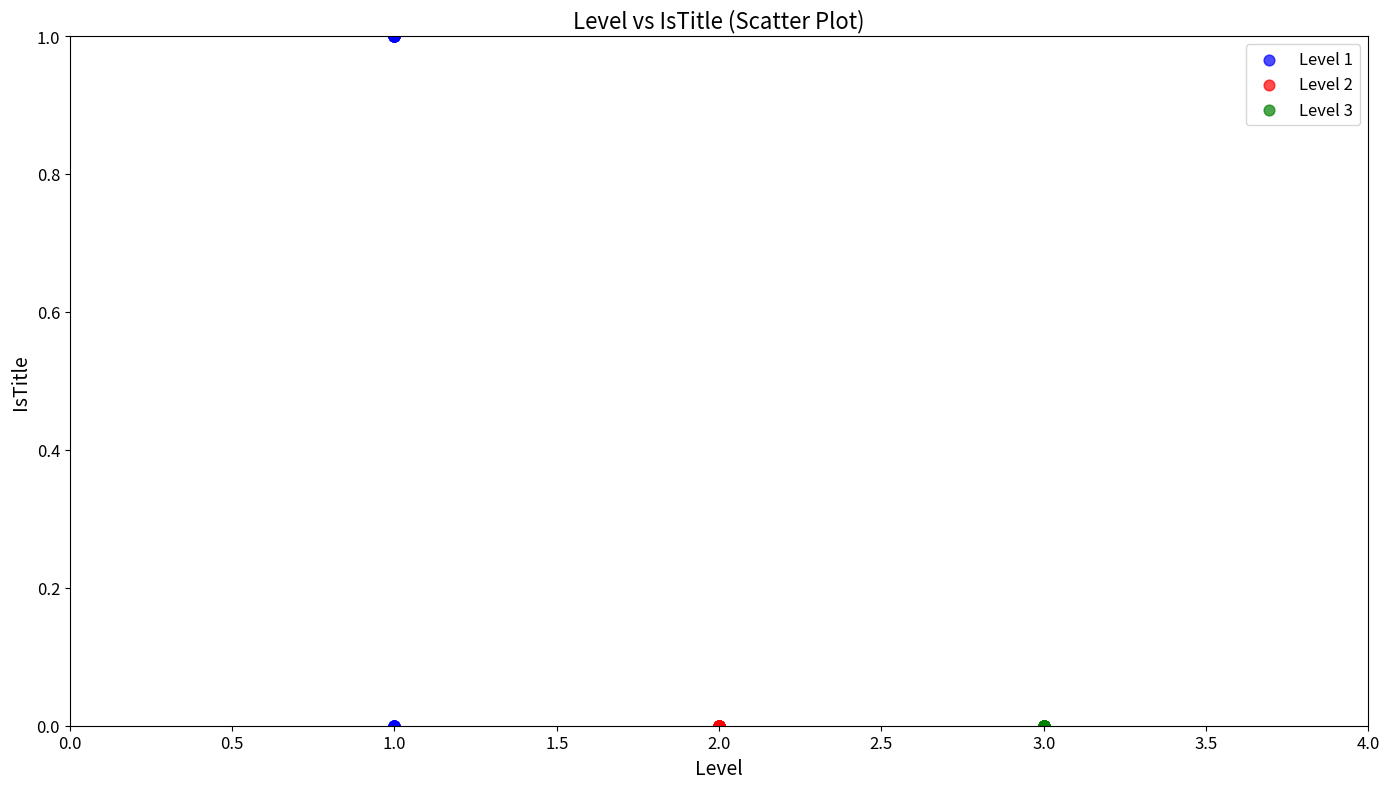

Which series reaches the maximum Y coordinate?

Level 1